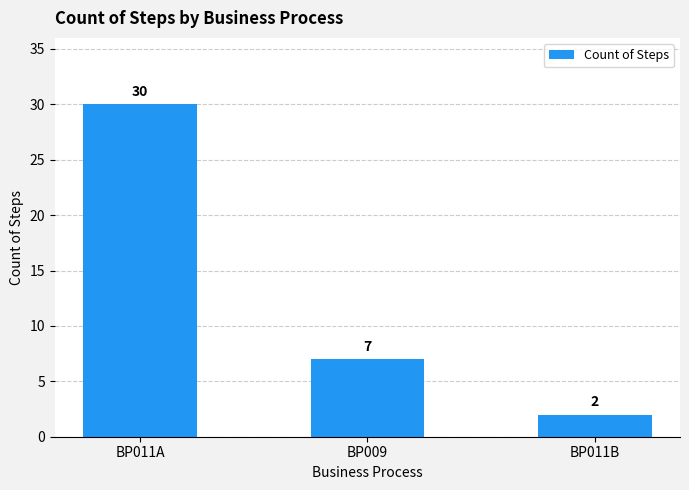

Is it true that the value at BP011A is 19?

False